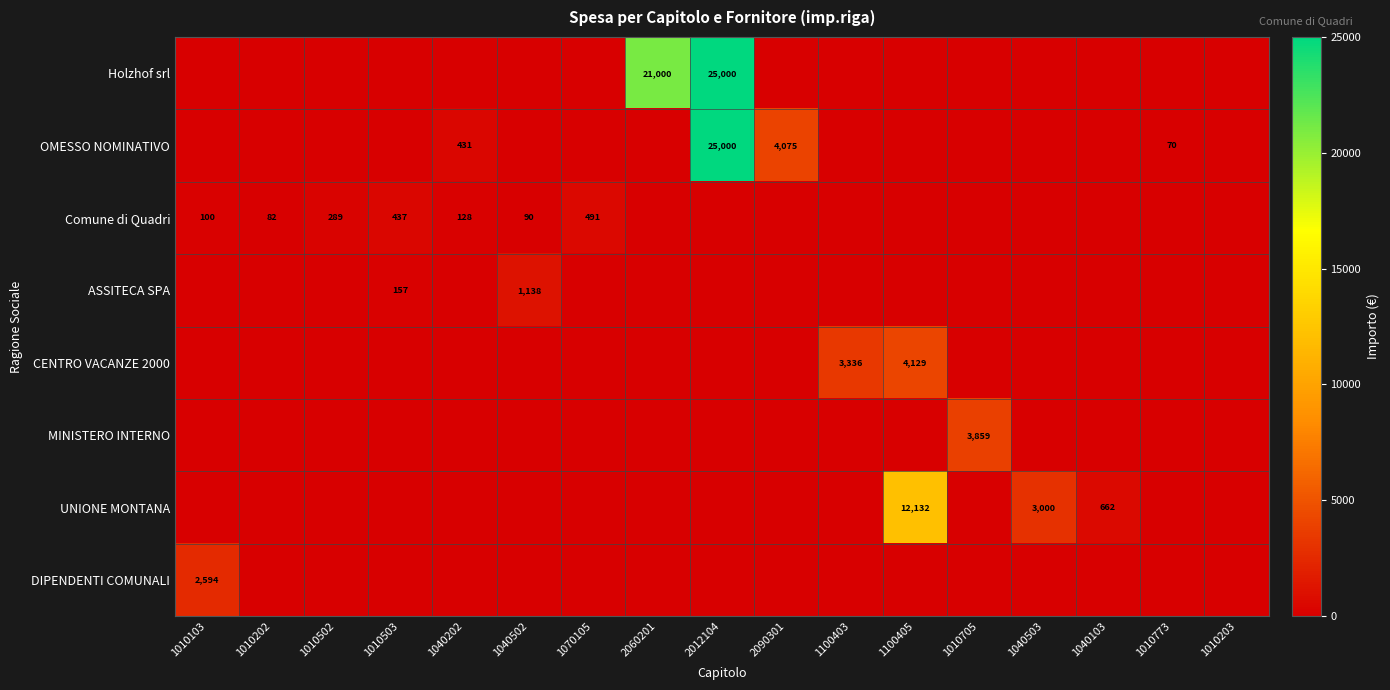

The value of ASSITECA SPA at 1010503 is 84. True or false?

False